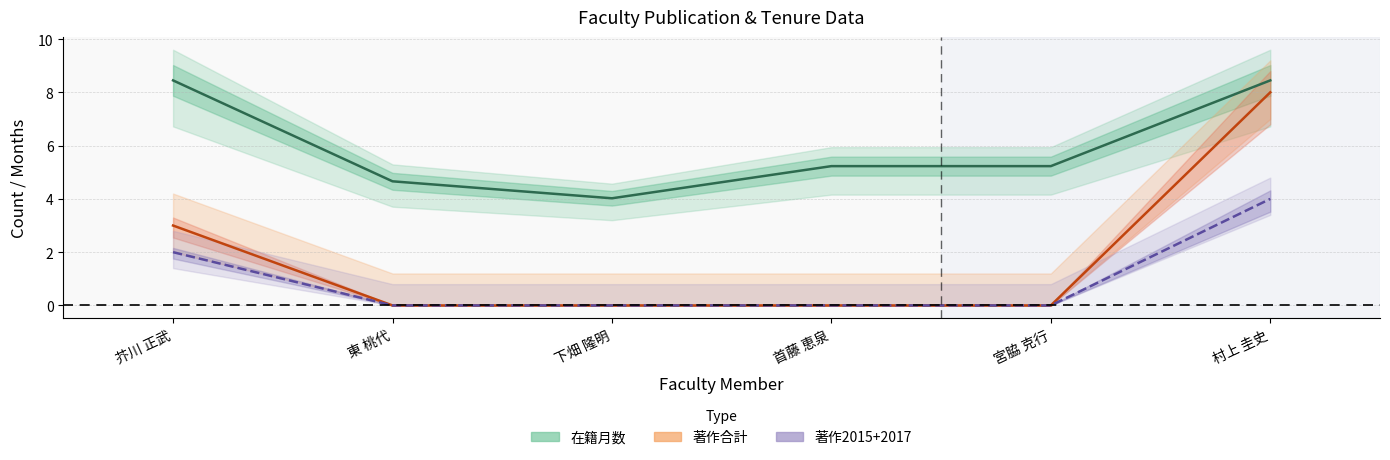

The 著作合計 (centre) series shows 3.1 at 村上 圭史. True or false?

False